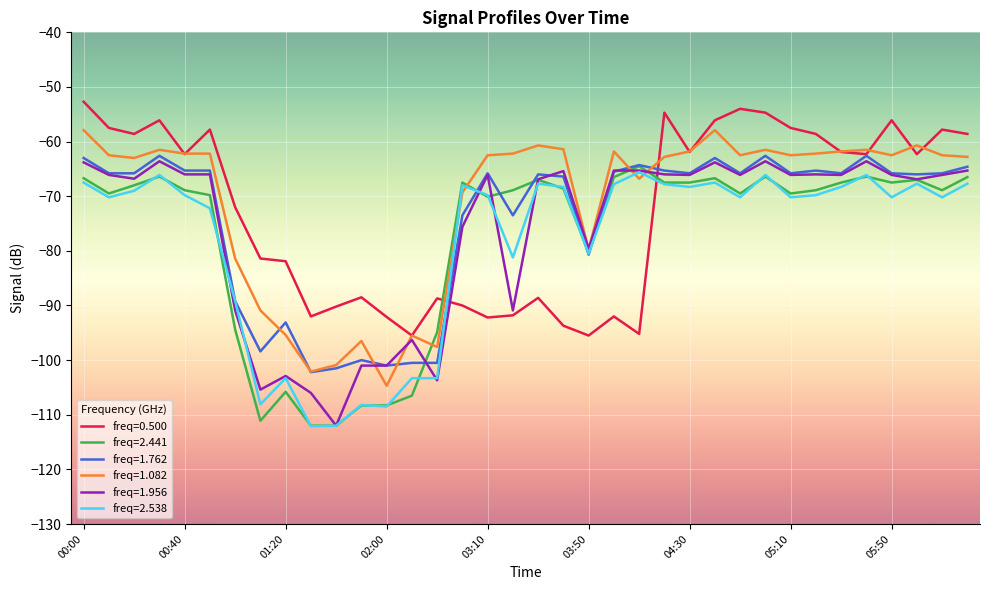

True or false: freq=0.500 and freq=2.538 cross at least once.

True